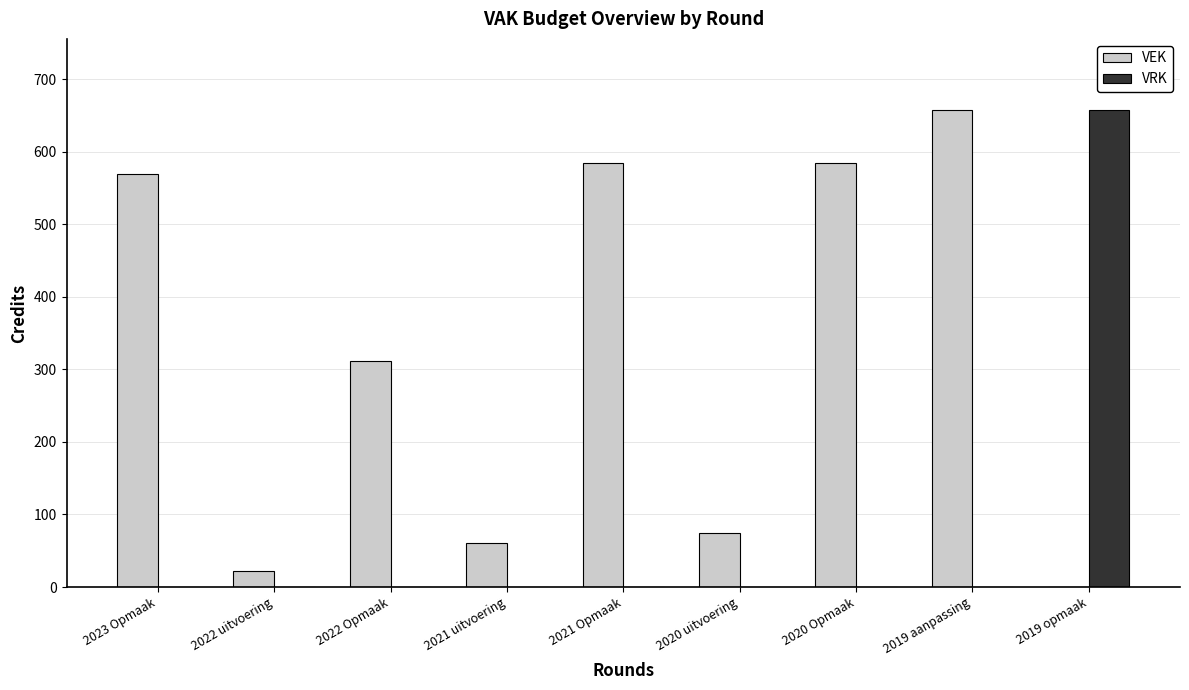

Reading left to right, extract all data points from this chart.

VEK: 569	22	311	61	584	74	584	657	0
VRK: 0	0	0	0	0	0	0	0	657